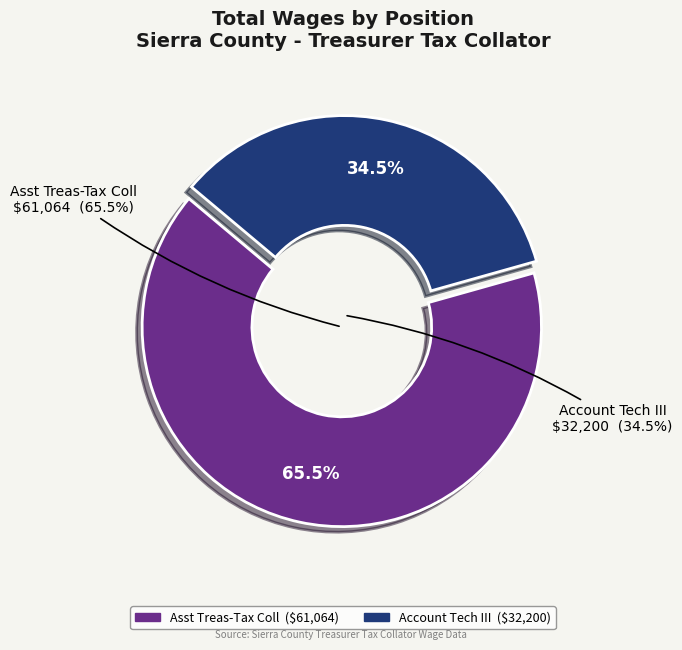

True or false: Account Tech III accounts for 45% of the total.

False